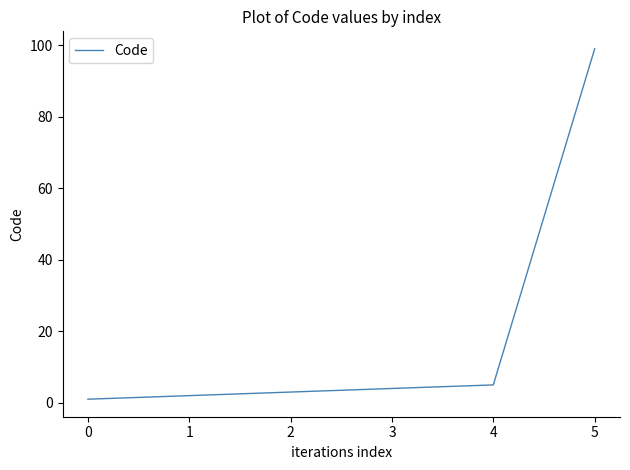

True or false: there are more than 0 points higher than both neighbors.

False